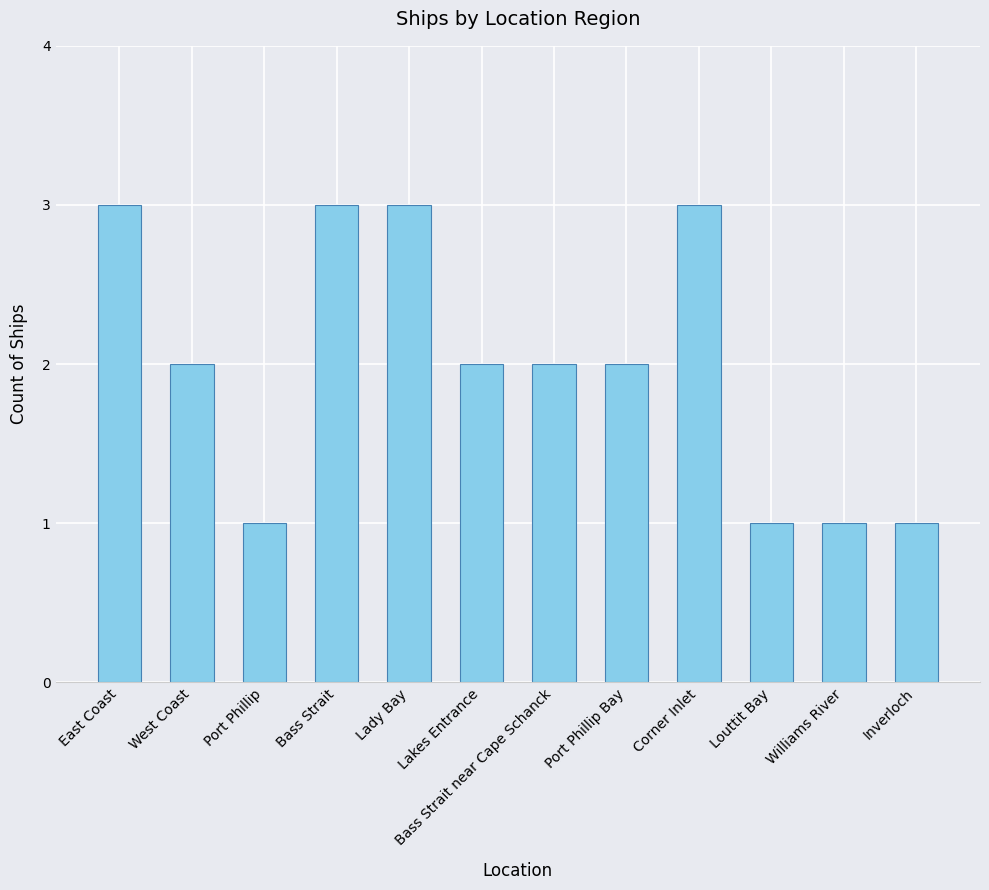

What is the average value?

2